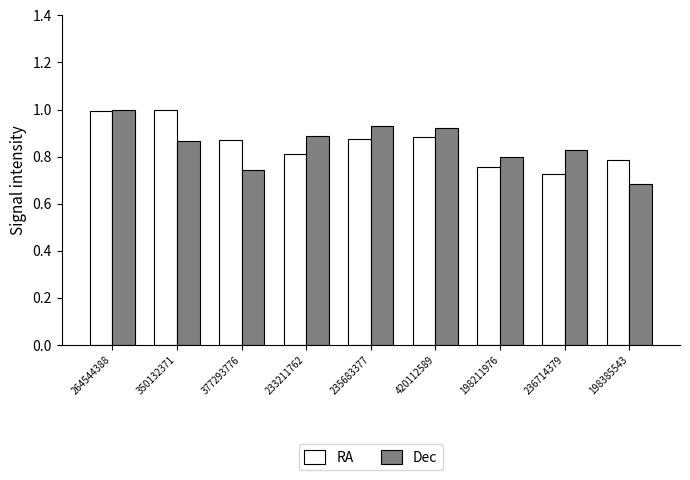

Is it true that RA equals 0.9 at 377293776?

True